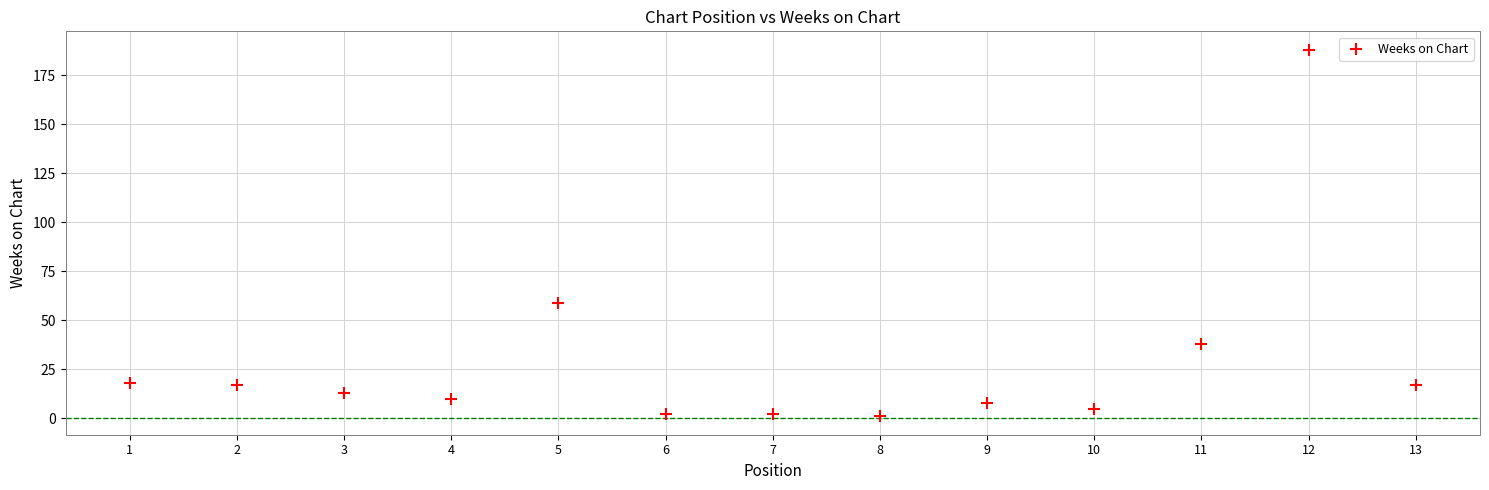

What is the range of X values (max minus min)?

12